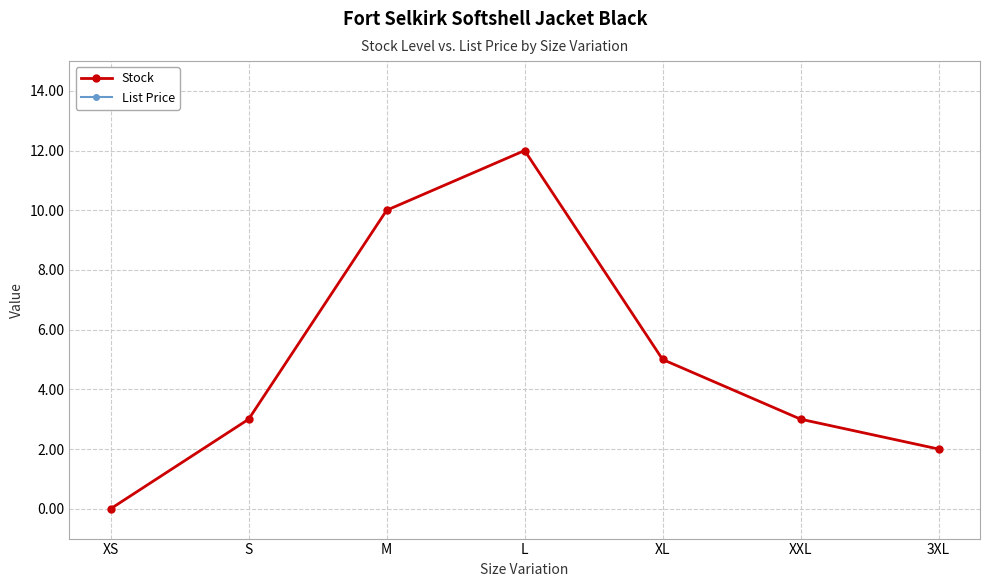

At which label does Stock first exceed 3?

M